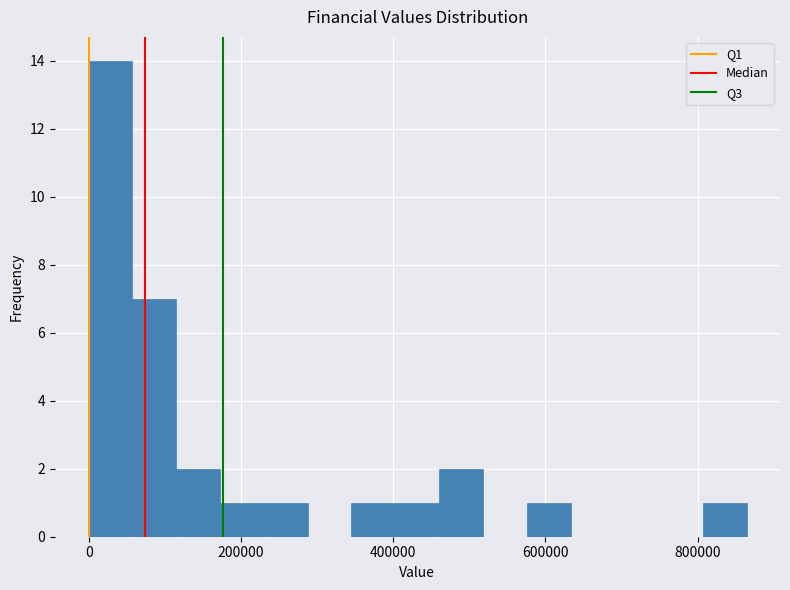

Around what value on the x-axis is the tallest bar? Give the approximate position of its centre, as read against the axis.

20000